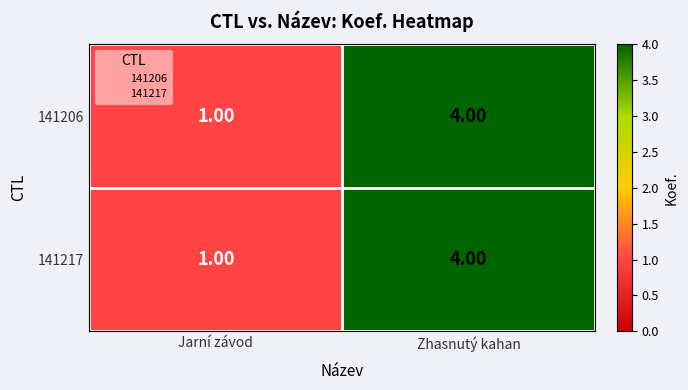

What is the total value across all series at Zhasnutý kahan?

8